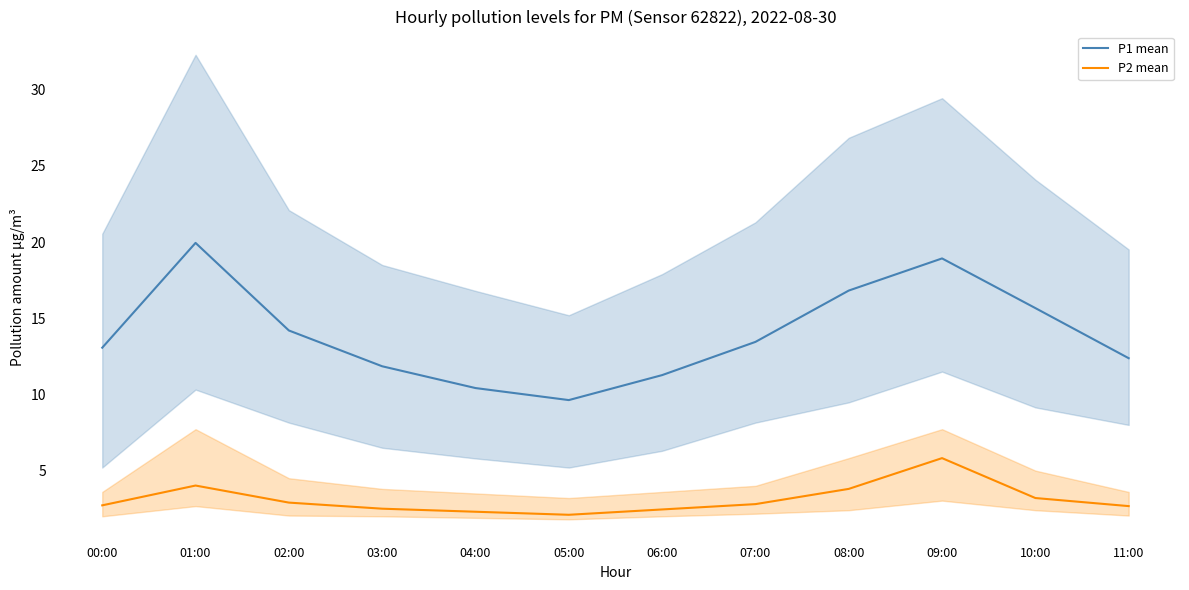

True or false: P1 mean has more than 2 interior local peaks.

False